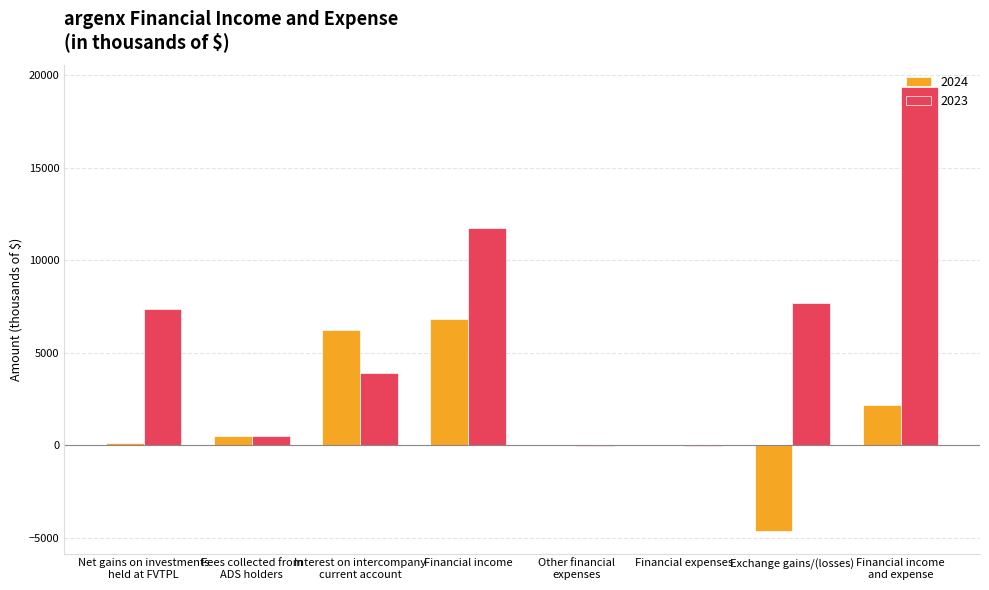

Which series has the largest total across all categories?

2023